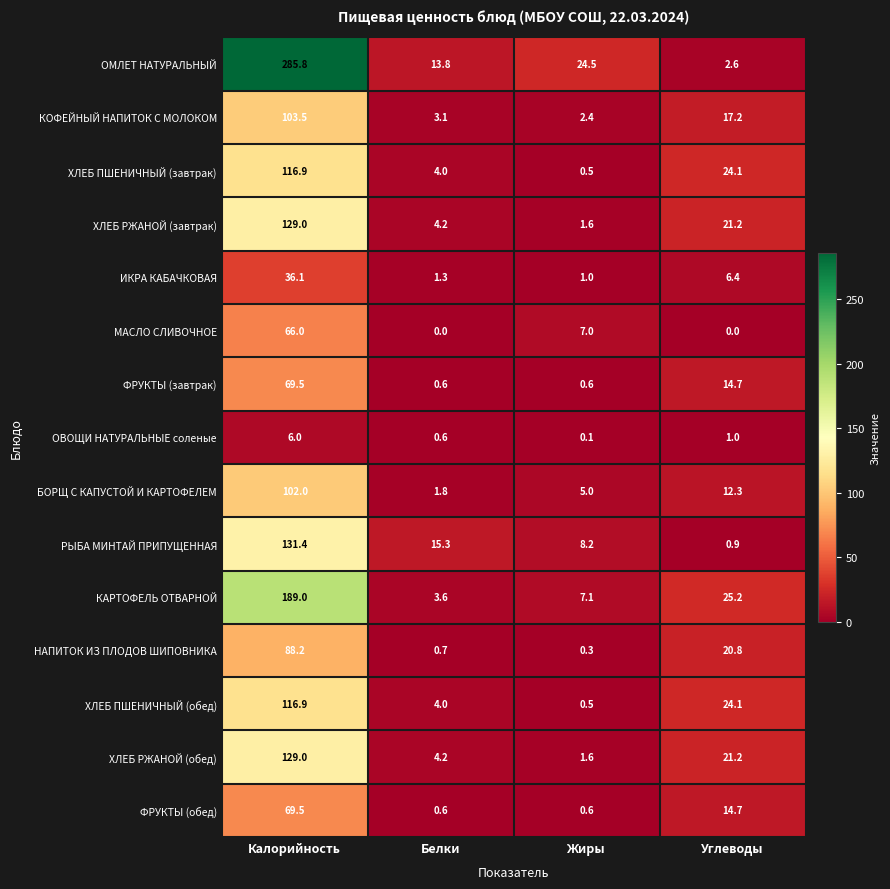

Is it true that РЫБА МИНТАЙ ПРИПУЩЕННАЯ equals 15.3 at Белки?

True